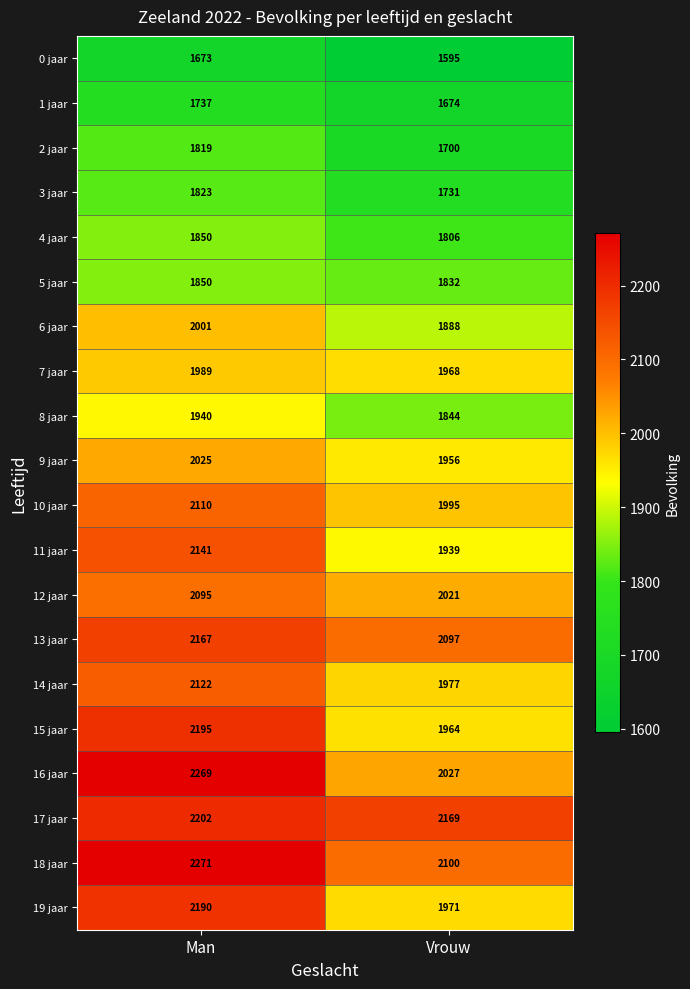

The value of 11 jaar at Man is 2141. True or false?

True